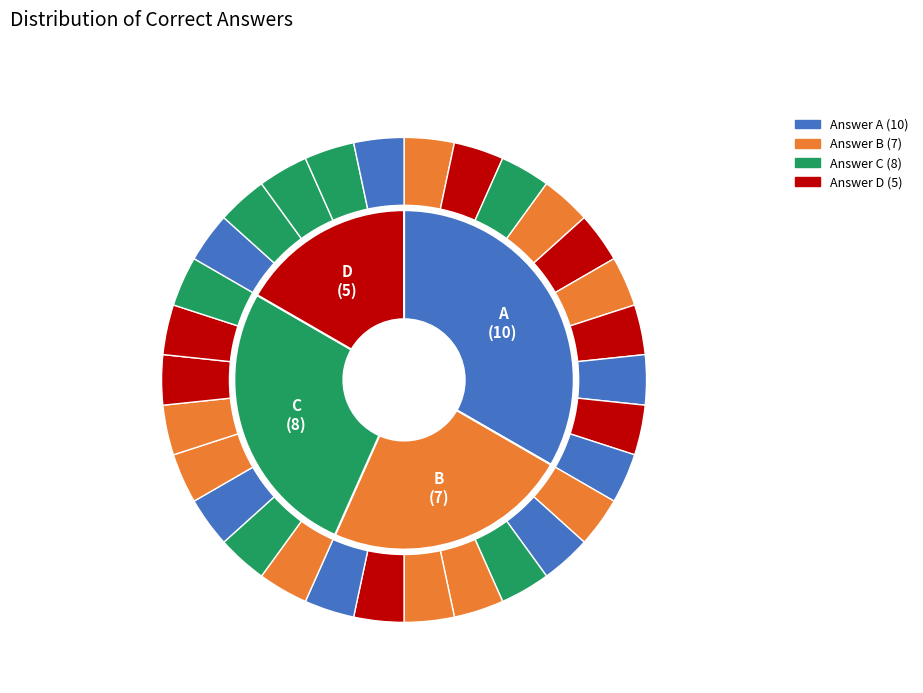

Is C the majority of the pie?

No